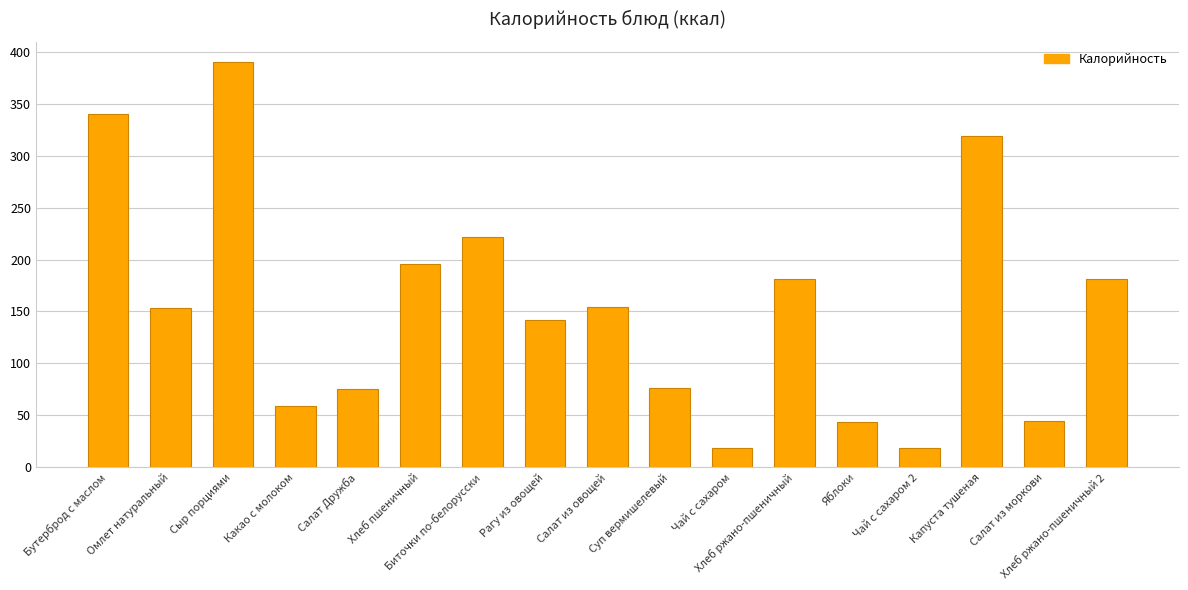

Approximately how many times larger is the value at Салат из овощей compared to Салат из моркови?

3.4